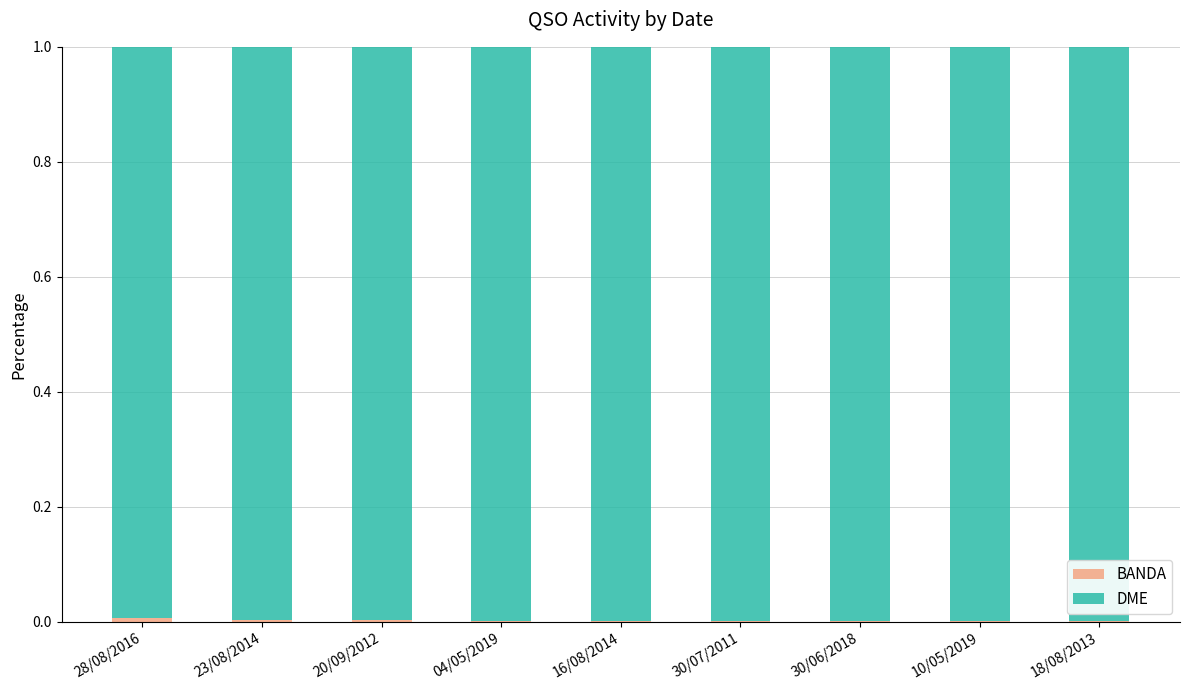

Does the chart contain stacked bars?

Yes